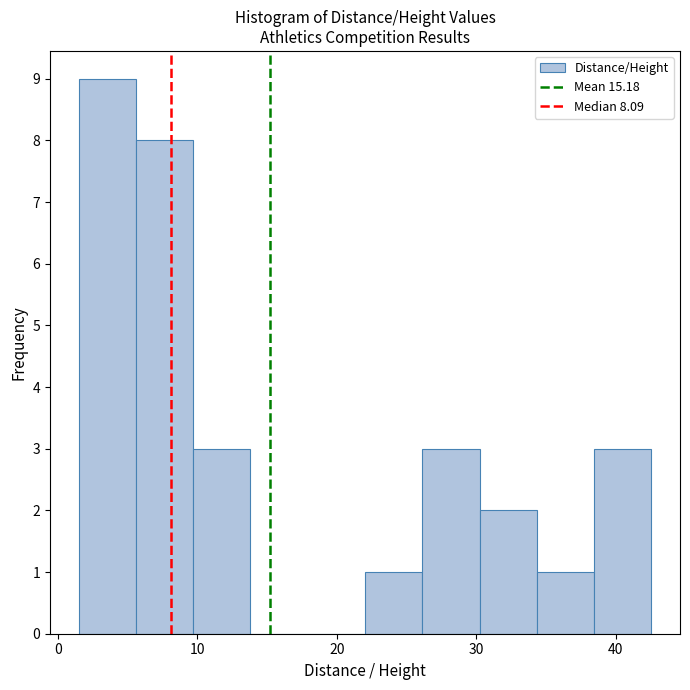

Reading left to right, transcribe this chart: for each bar, give the range it covers on the x-axis and its height. Neither the bar edges nor the heights are printed on the chart, so give them approximately, as read against the axes.

2 to 6: 9
6 to 10: 8
10 to 14: 3
14 to 18: 0
18 to 22: 0
22 to 26: 1
26 to 30: 3
30 to 34: 2
34 to 38: 1
38 to 43: 3